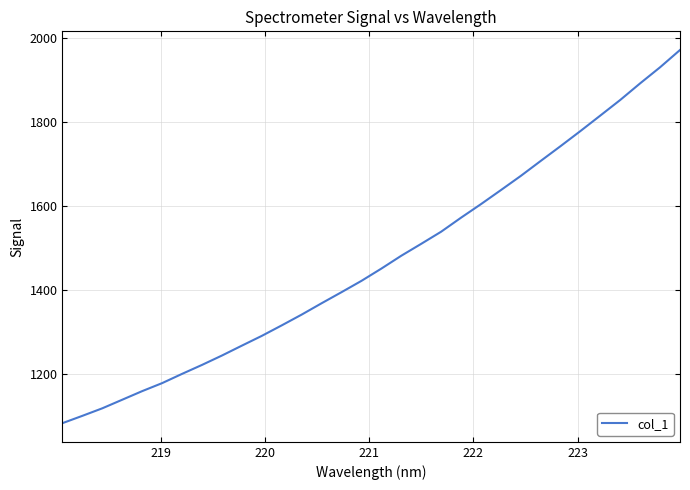

What is the difference between the maximum and minimum values?

888.8